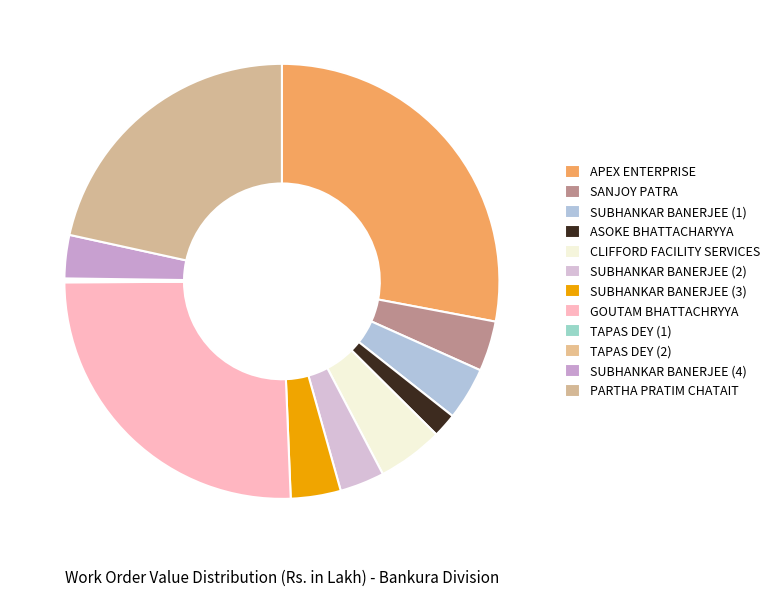

Is it true that SANJOY PATRA is 4% of the pie?

True